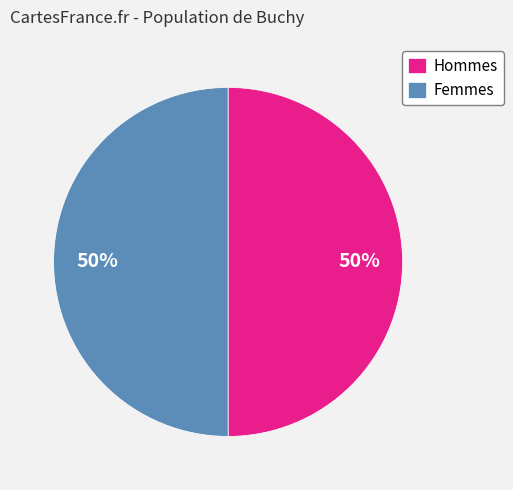

Is it true that Femmes is 39% of the pie?

False